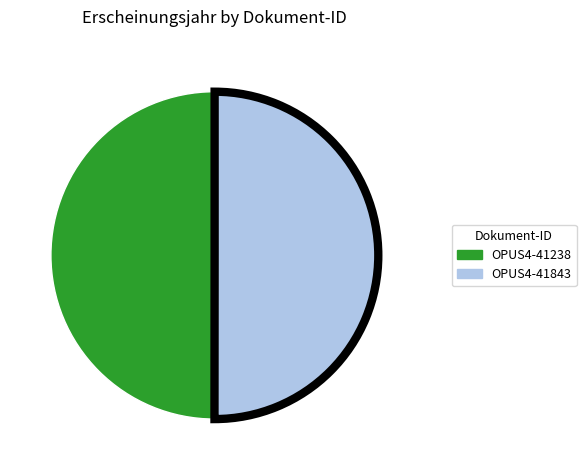

Do OPUS4-41238 and OPUS4-41843 together represent more than half of the pie?

Yes